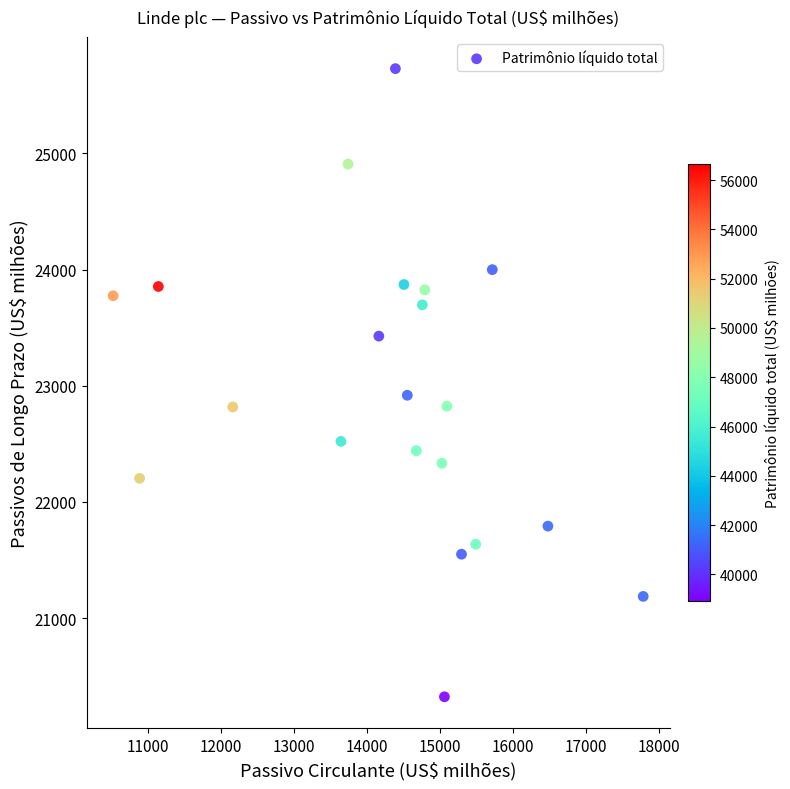

What Y value in the scatter plot is closest to 23026?

22918